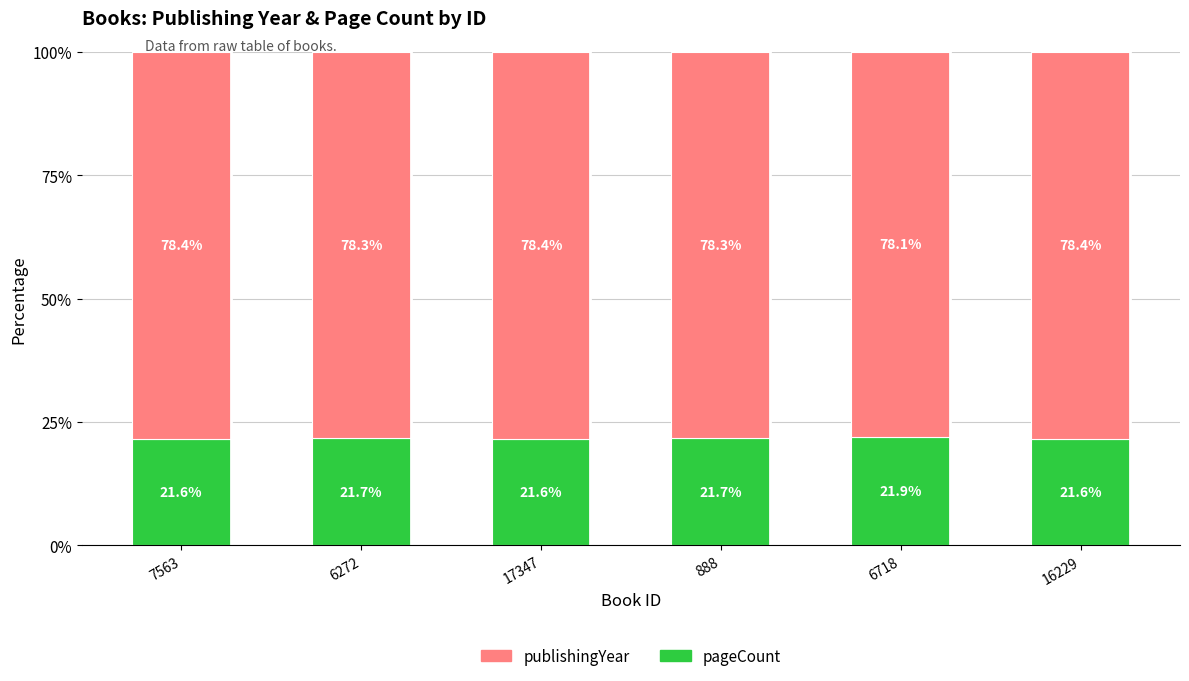

What is the maximum value for pageCount?

21.9